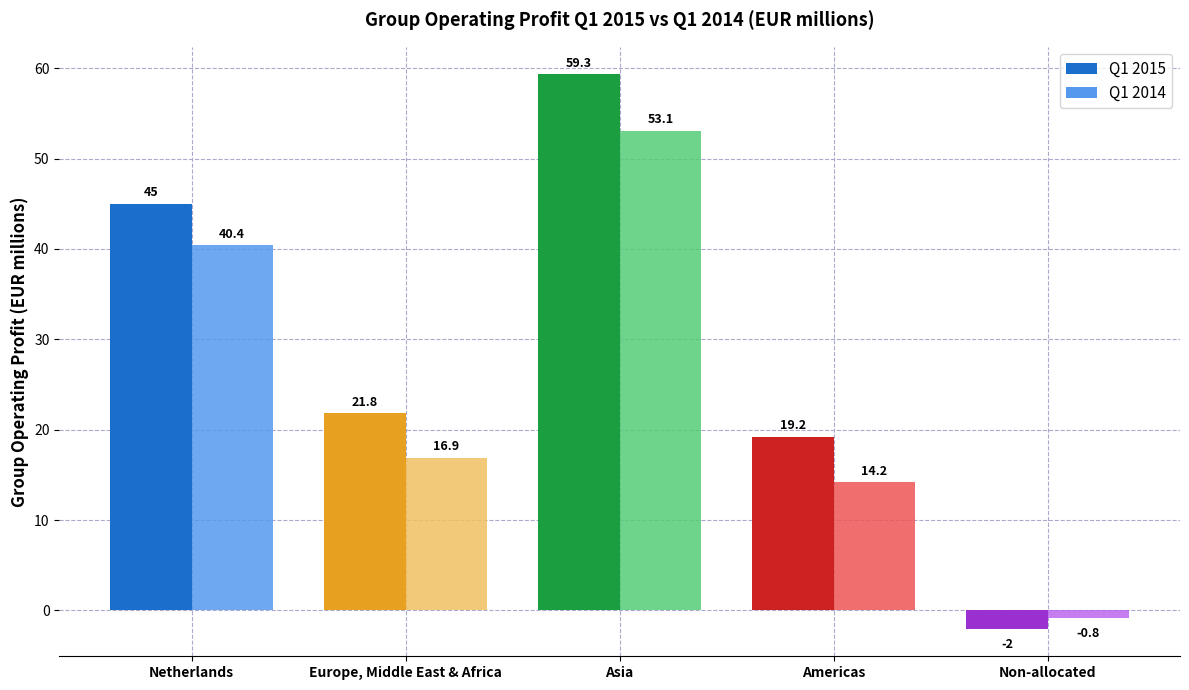

What is the label of the 3rd bar from the left?

Asia